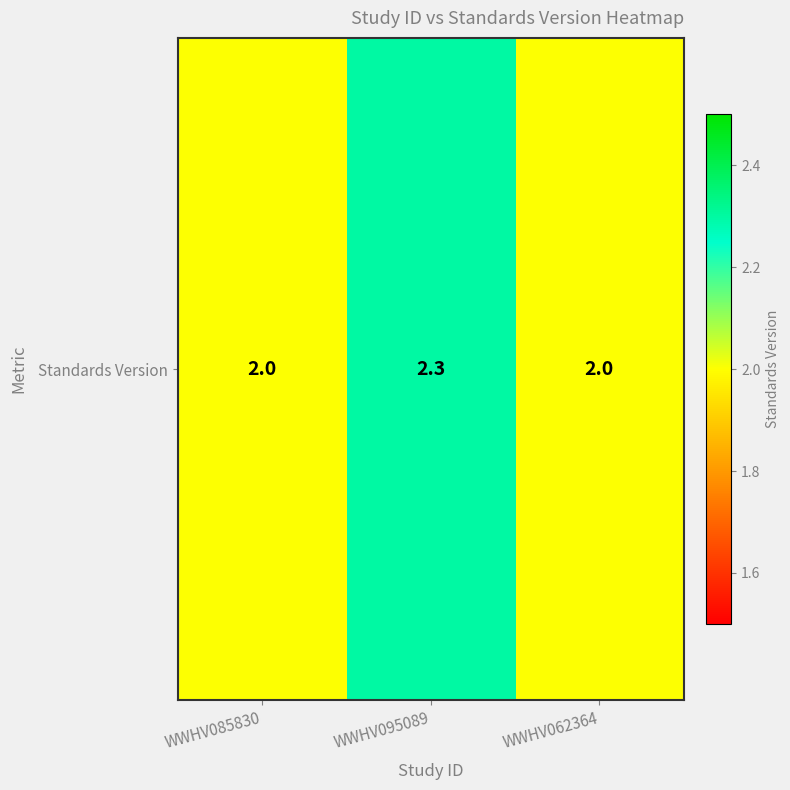

Reading left to right, list all the values displayed in this chart.

WWHV085830=2.0	WWHV095089=2.3	WWHV062364=2.0